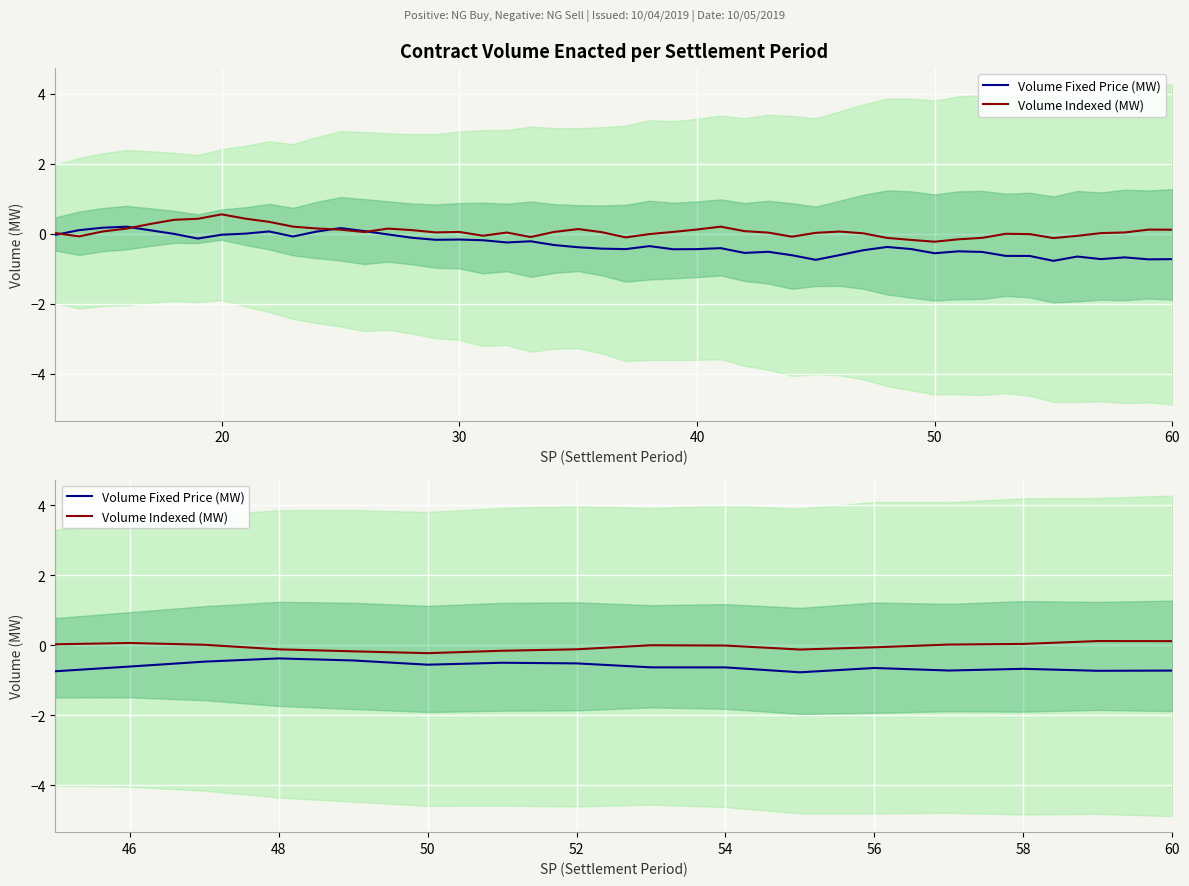

At 46, list the series in order from largest to smallest.

Volume Indexed (MW), Volume Fixed Price (MW)